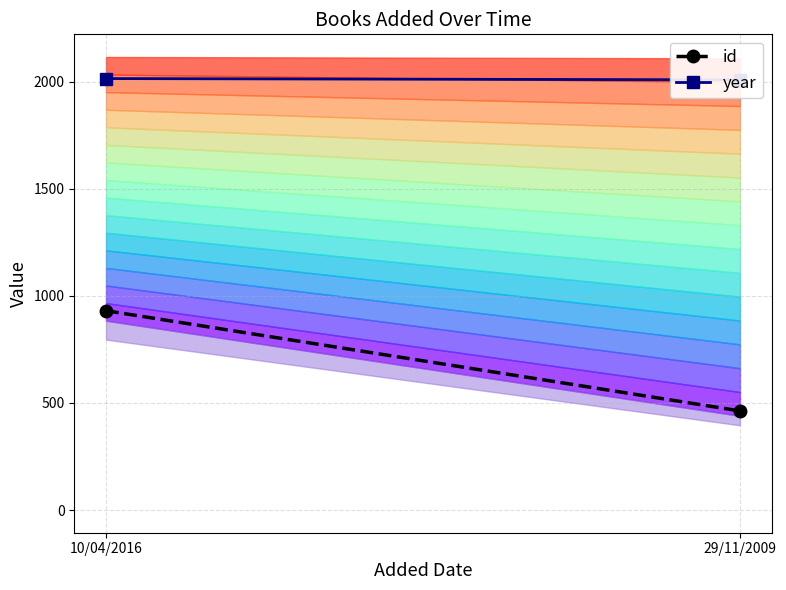

What is the sum of the year values at 29/11/2009 and 10/04/2016?

4024